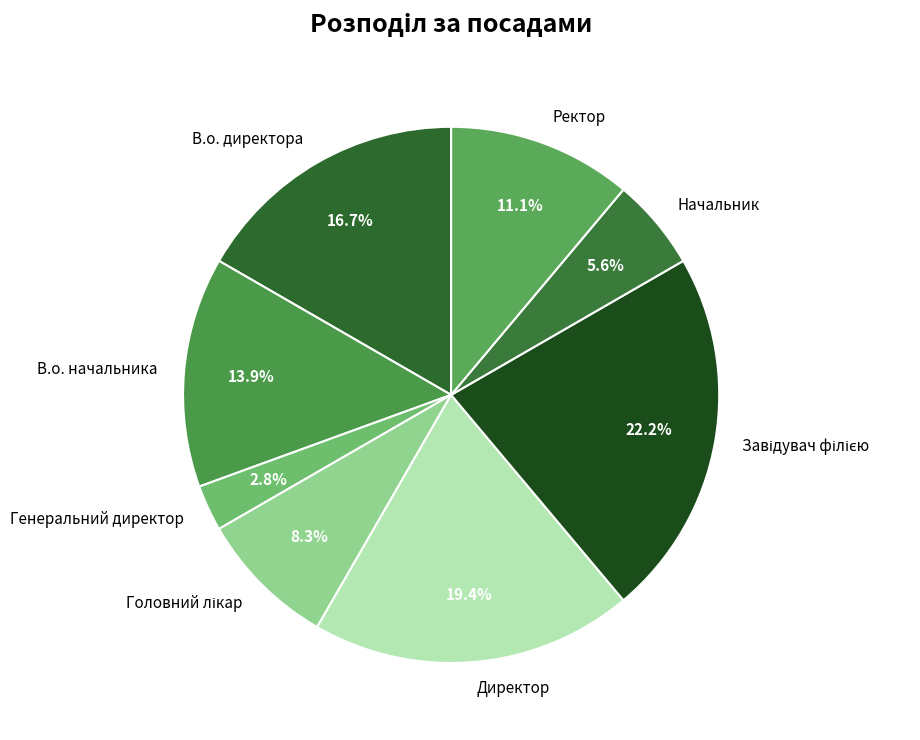

How much of the chart is everything except Начальник?

94.4%